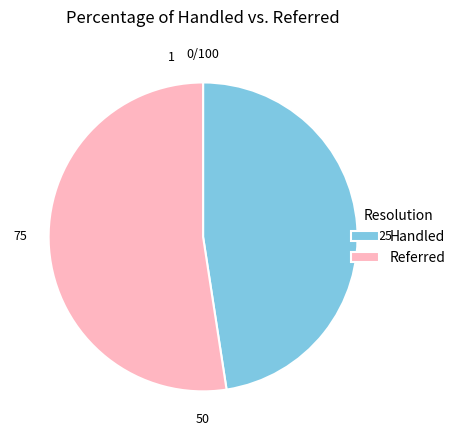

Rank the categories by value from lowest to highest.

Handled, Referred